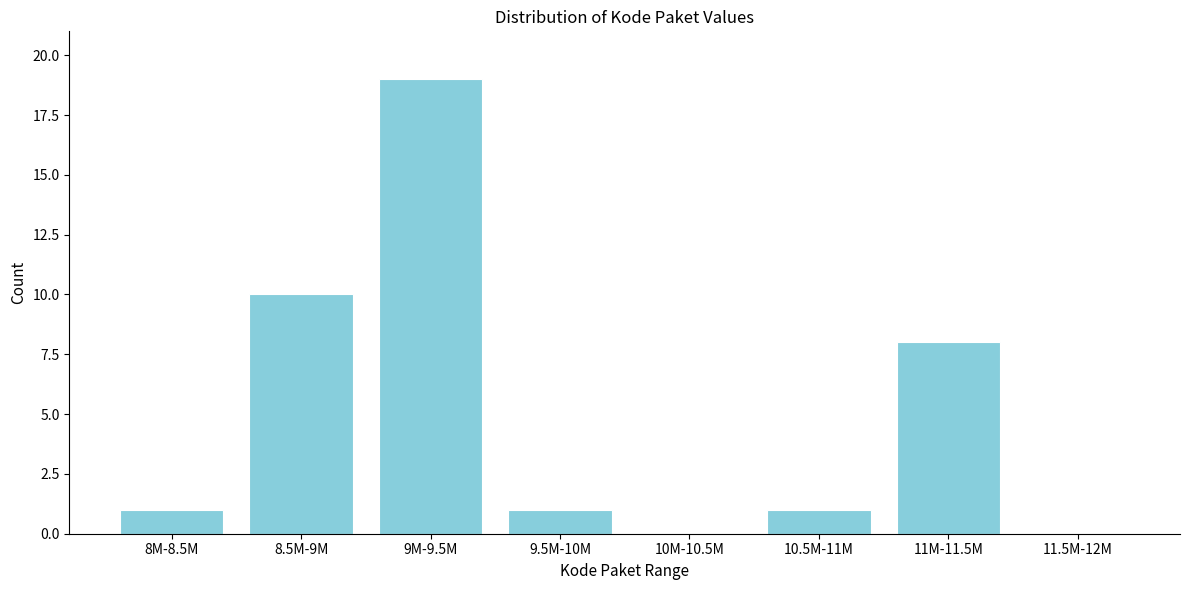

Reading left to right, extract all data points from this chart.

8M-8.5M=1	8.5M-9M=10	9M-9.5M=19	9.5M-10M=1	10M-10.5M=0	10.5M-11M=1	11M-11.5M=8	11.5M-12M=0